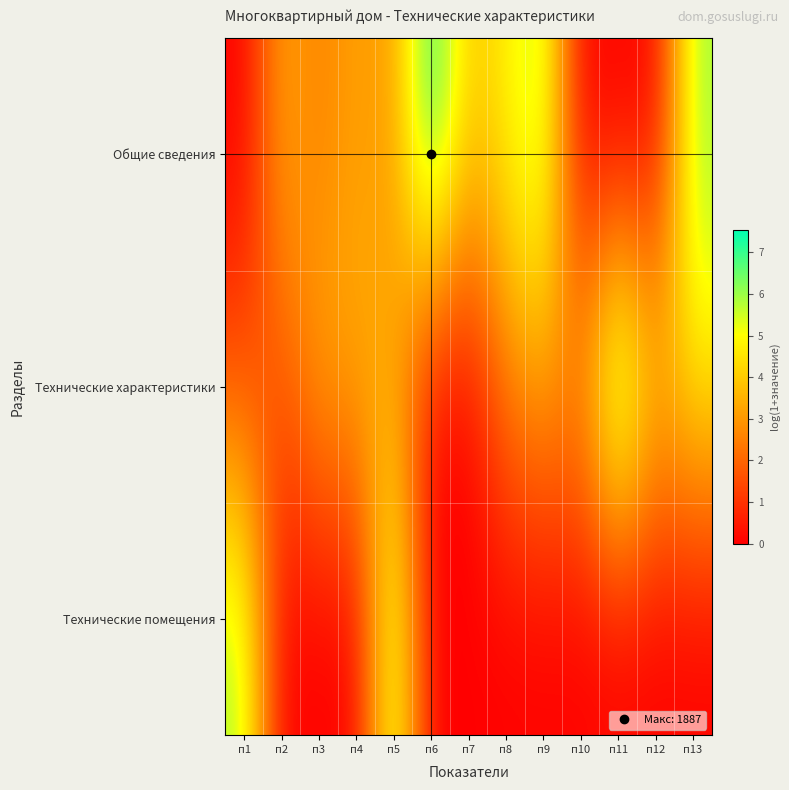

What is the difference between the highest and lowest values at п9?

5.9